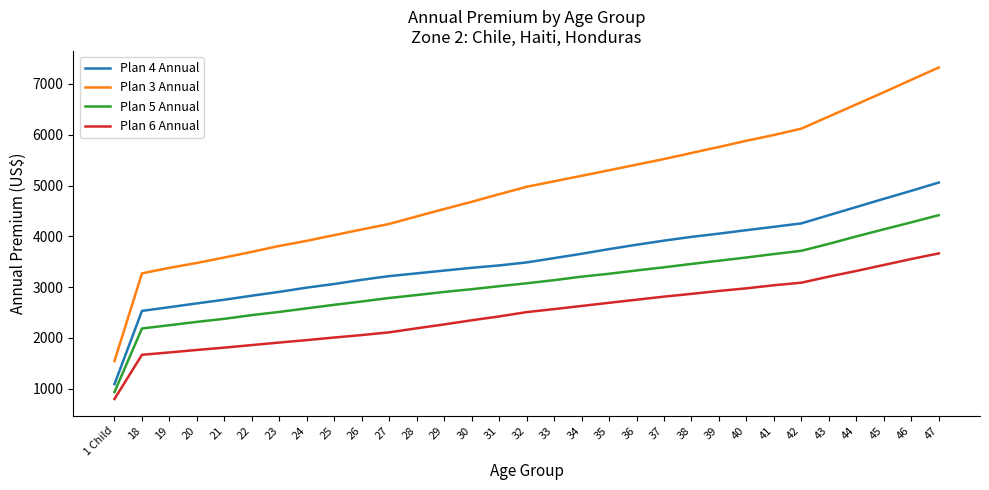

What is the difference between the maximum and minimum values in the Plan 4 Annual series?

3969